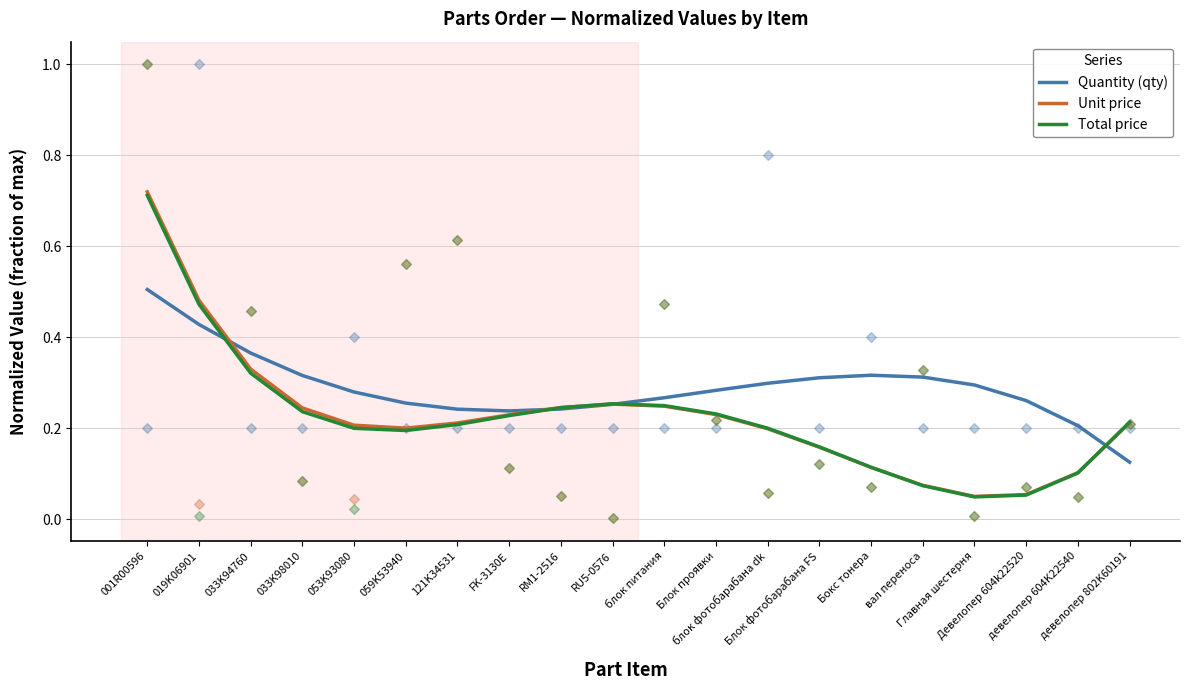

What are all the series names shown in the legend?

Quantity (qty), Unit price, Total price